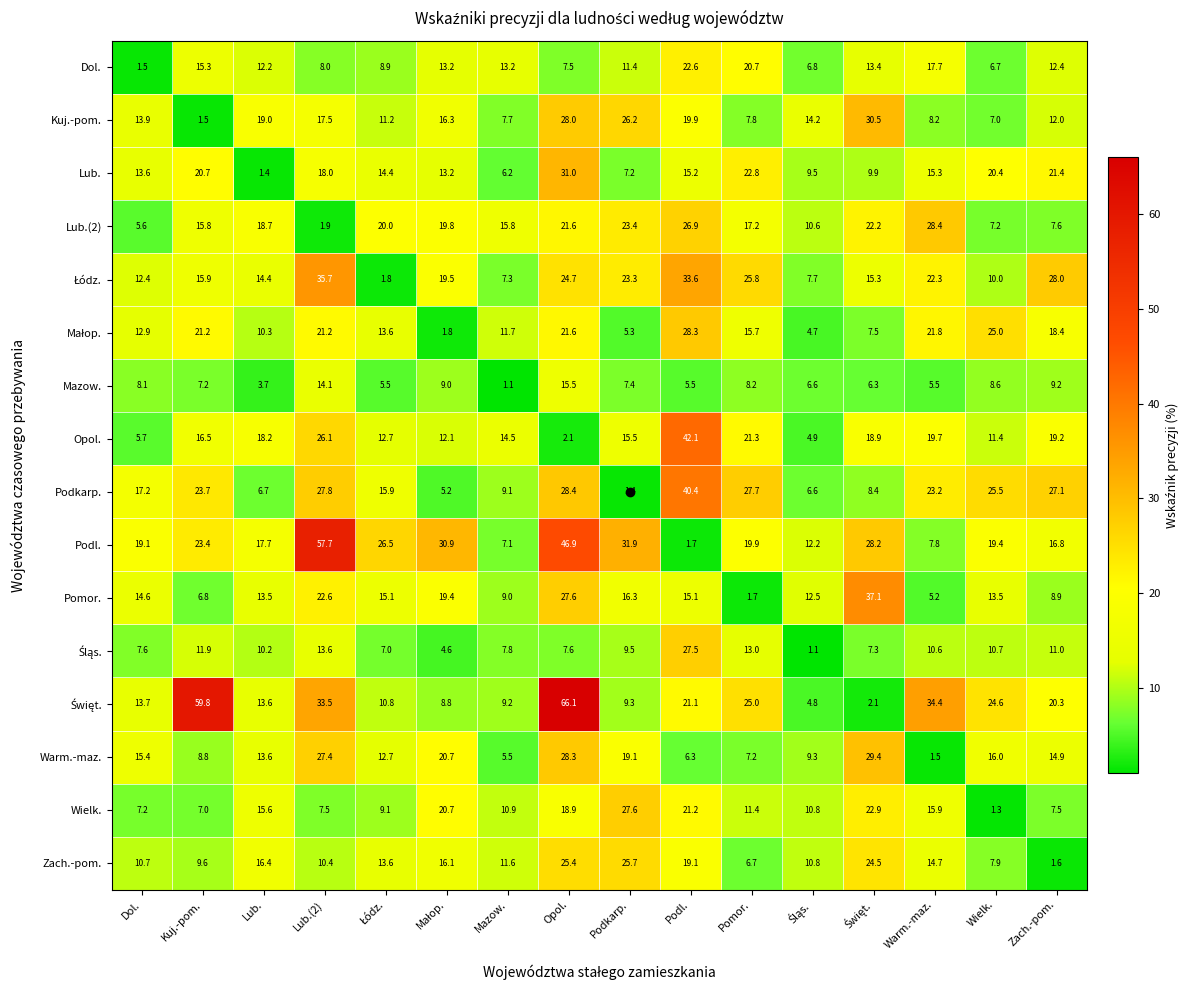

Where does the Mazow. series first go above 7?

Dol.